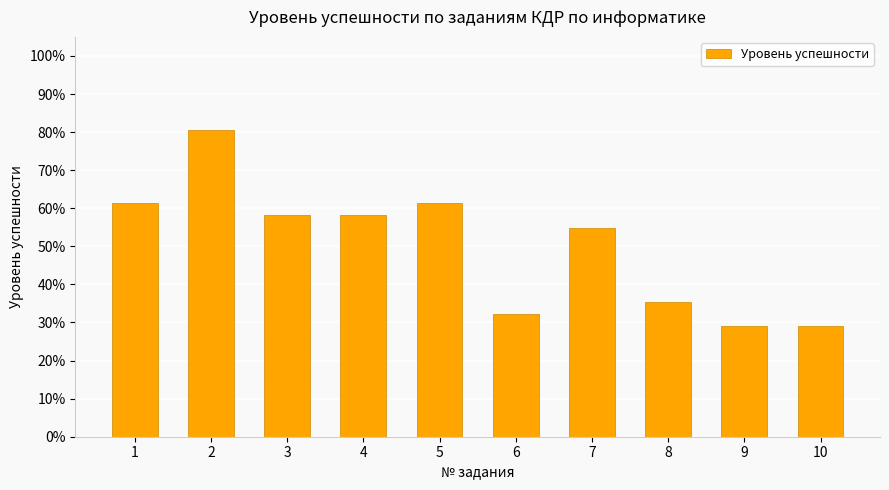

Are the bars horizontal?

No